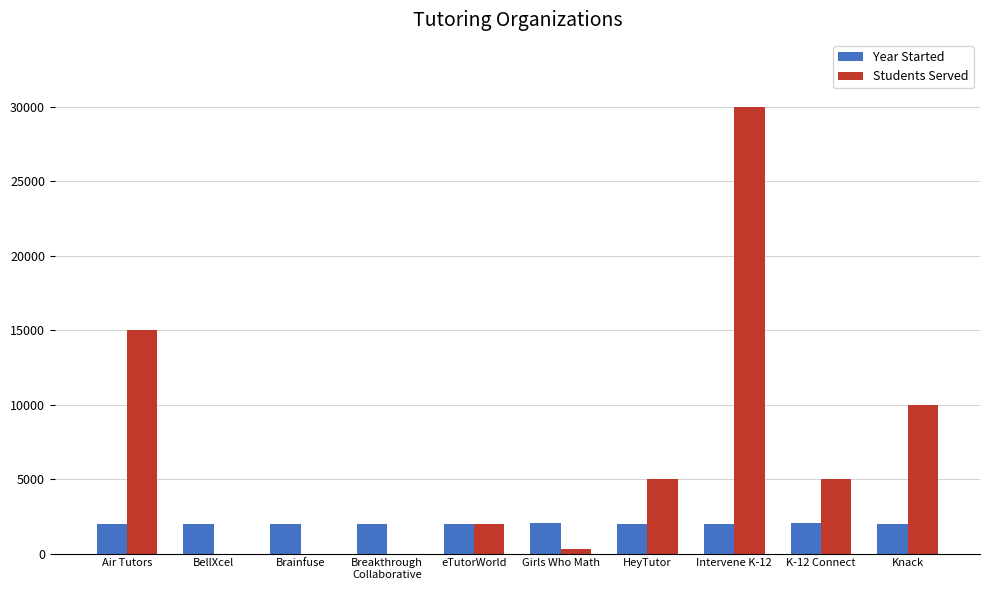

Which category has the highest value in the Students Served series?

Intervene K-12